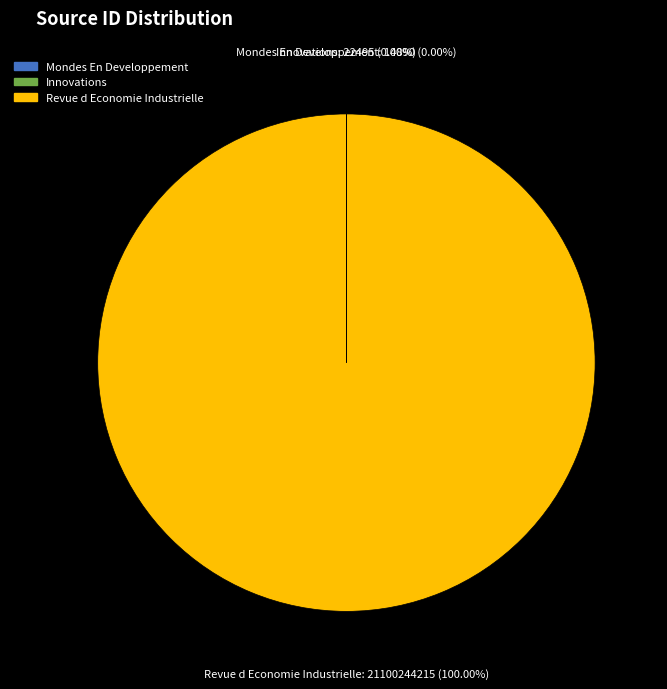

What percentage is the Revue d Economie Industrielle slice, to the nearest percent?

100%